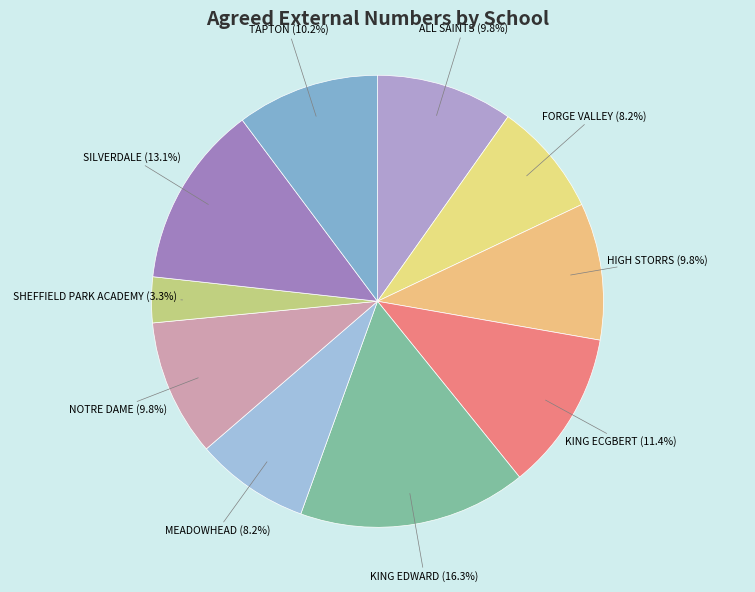

Which category has the biggest portion of the pie?

KING EDWARD